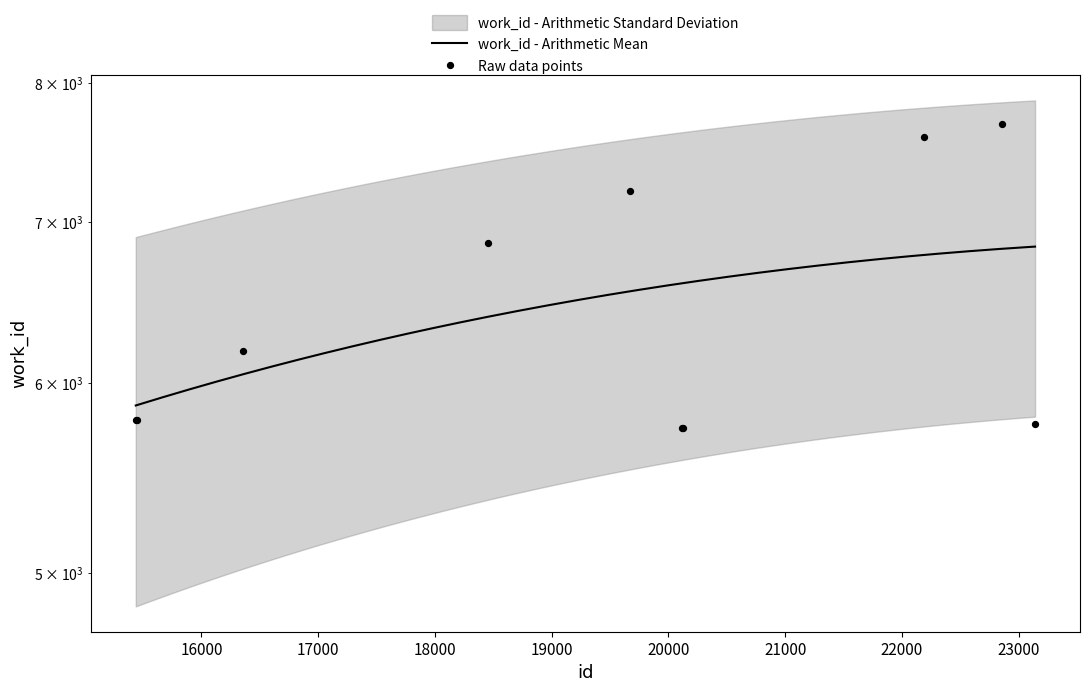

Approximately how many times larger is the value at 15447 compared to 23140?

1.0